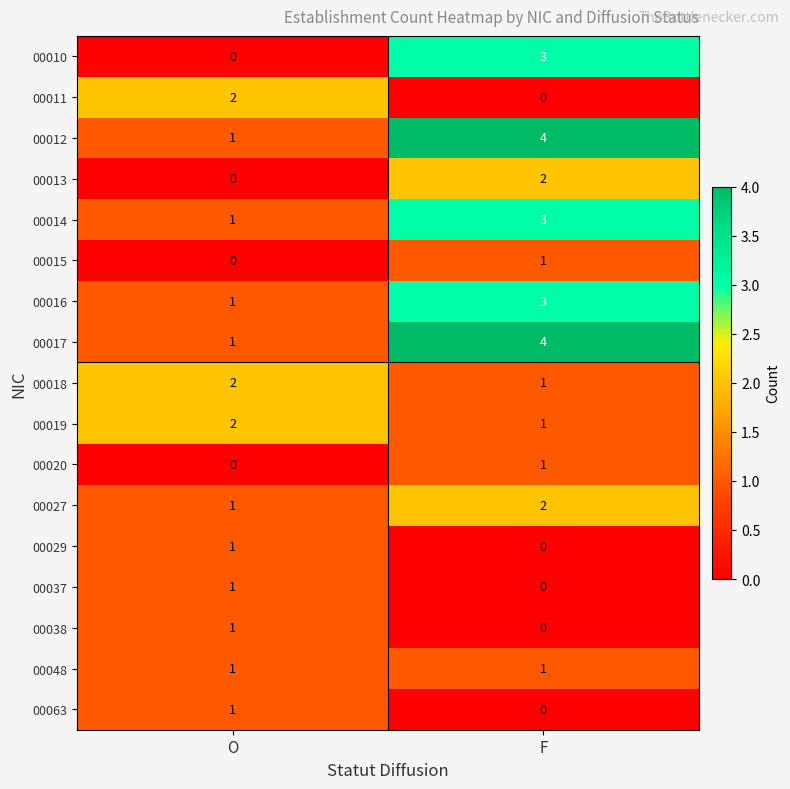

What is the sum of all 00017 values?

5